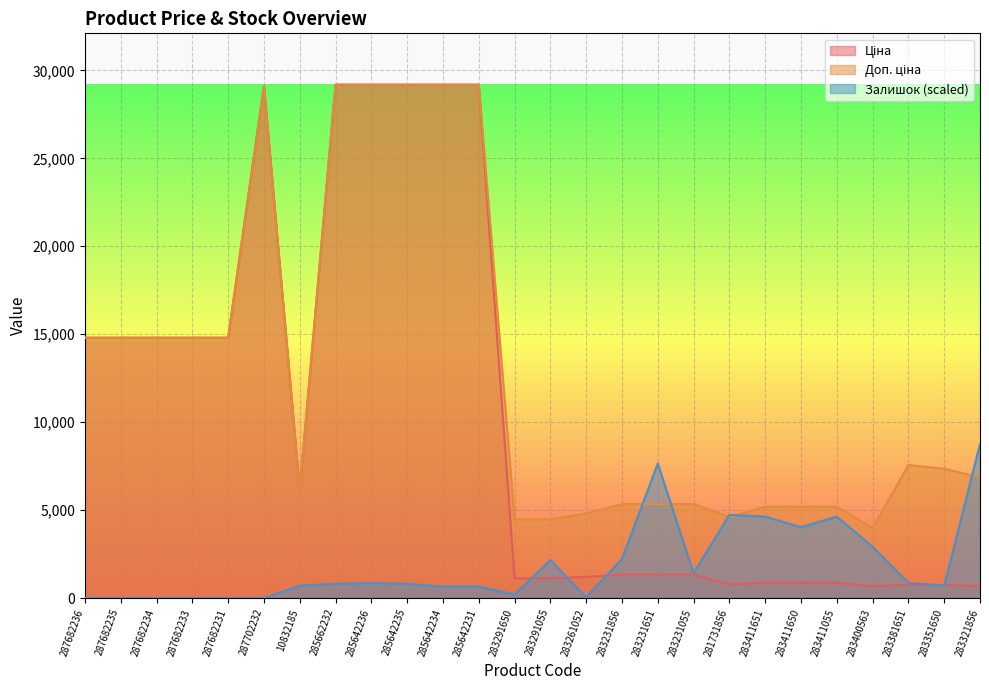

What is the spread (max minus min) of values at 281731856?

3961.0